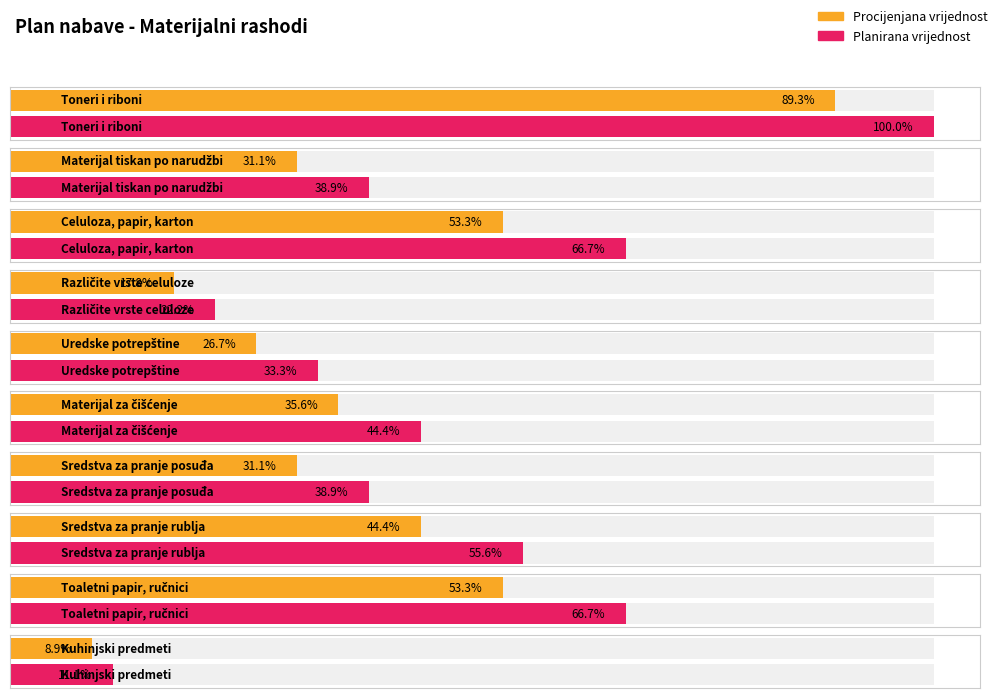

At Materijal za čišćenje, list the series in order from smallest to largest.

Procijenjana vrijednost, Planirana vrijednost